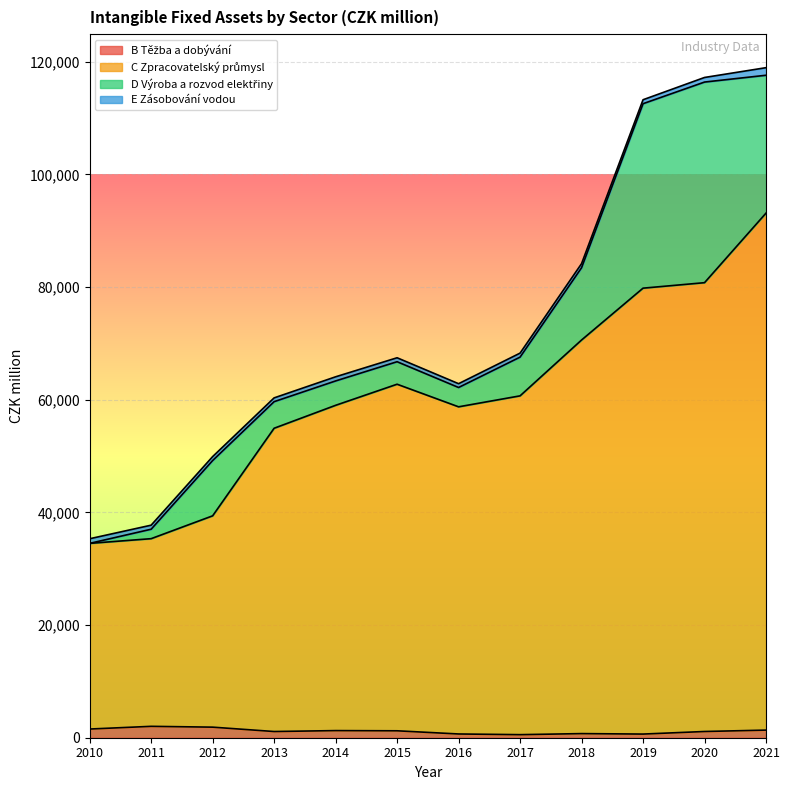

At which label is C Zpracovatelský průmysl closest to 63819?

2015